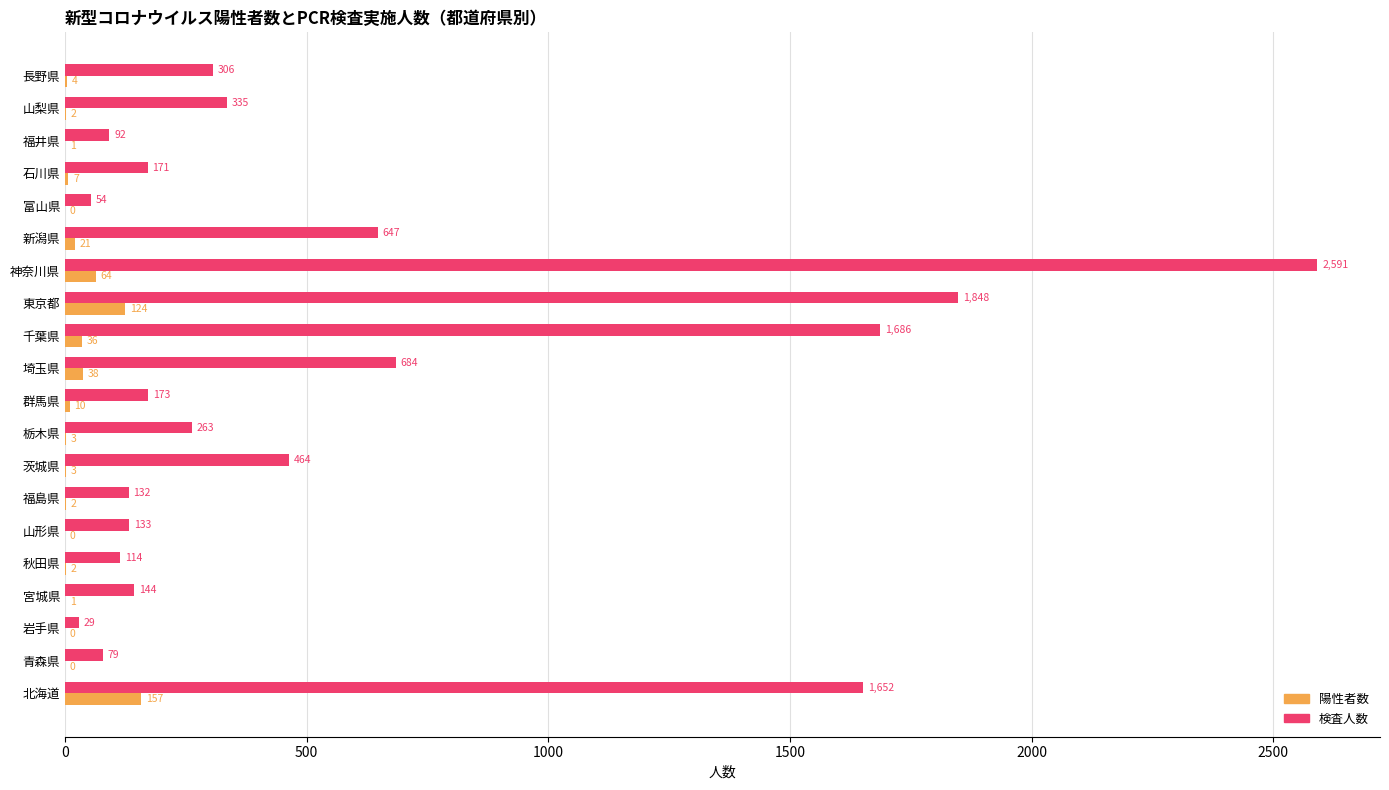

How many series are shown in this chart?

2